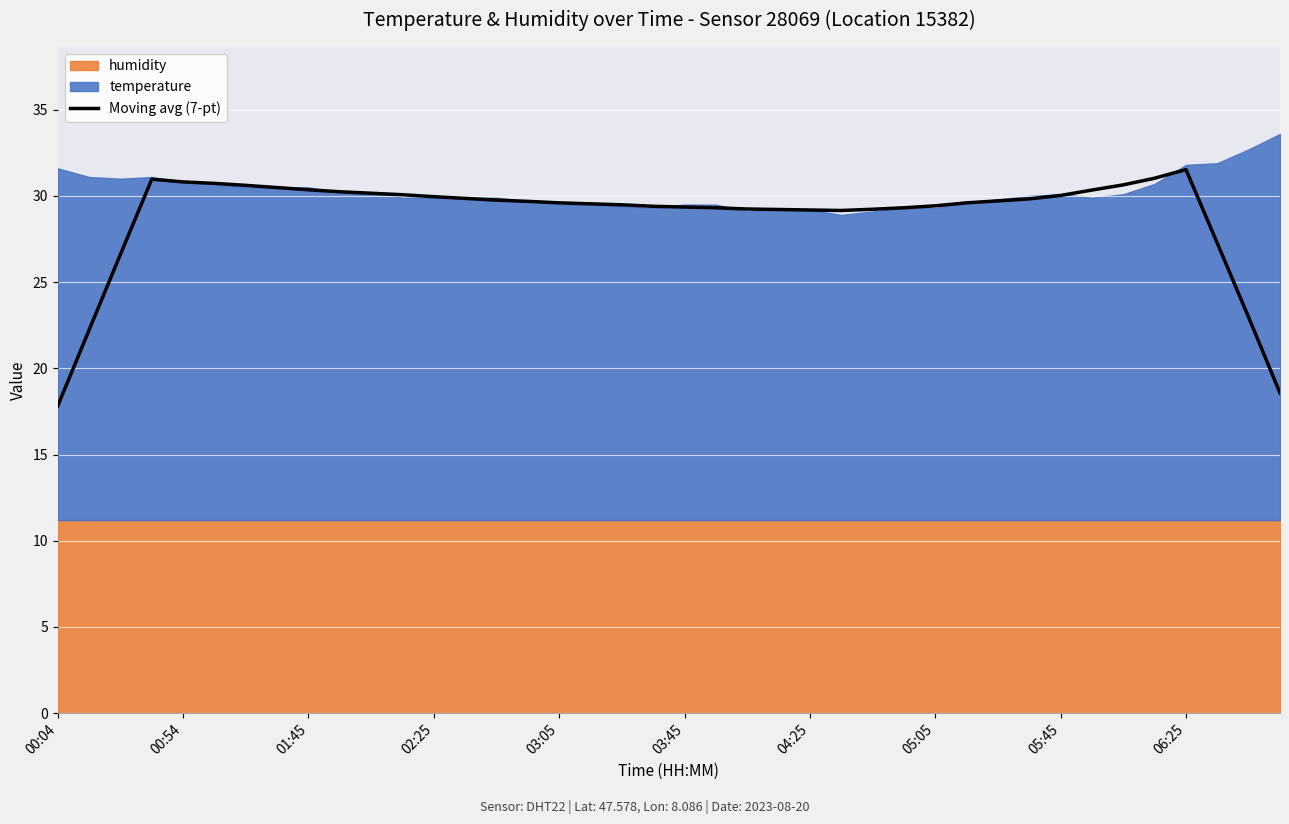

Where is the first local minimum?

25